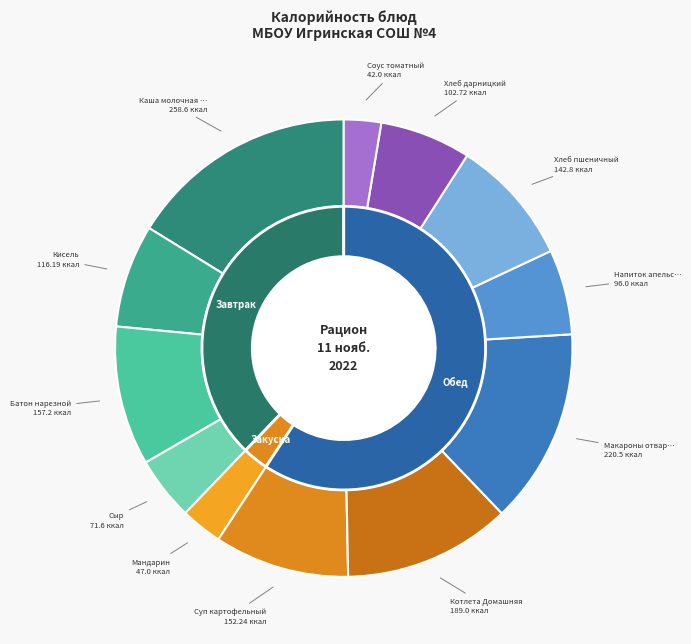

To the nearest percent, what percentage of the pie is Хлеб дарницкий?

6%